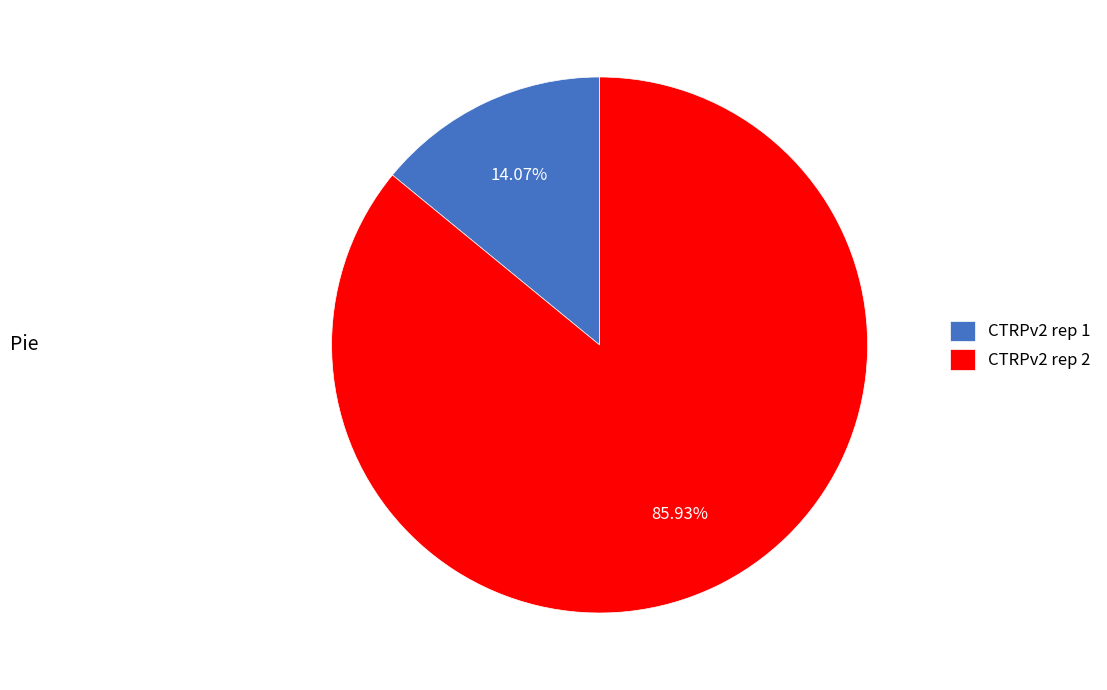

Does CTRPv2 rep 1 represent more than half of the total?

No